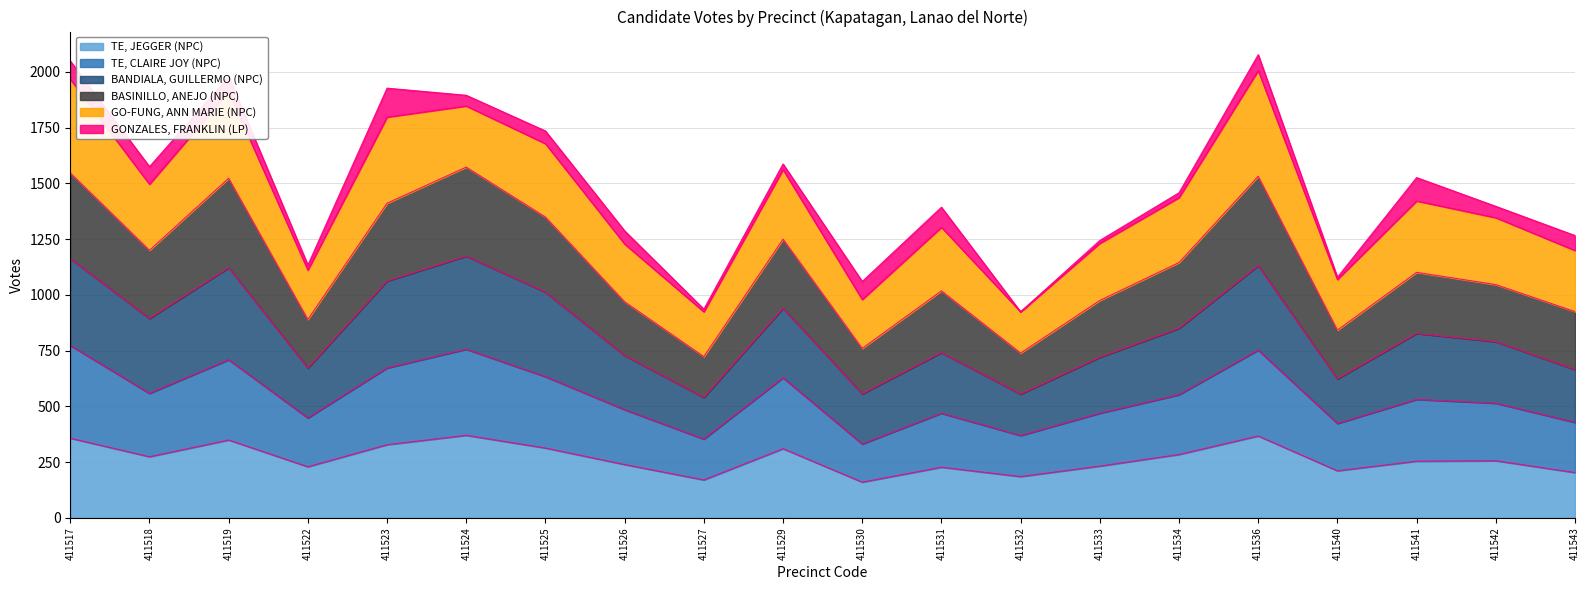

The value of BANDIALA, GUILLERMO (NPC) at 411543 is 1404. True or false?

False